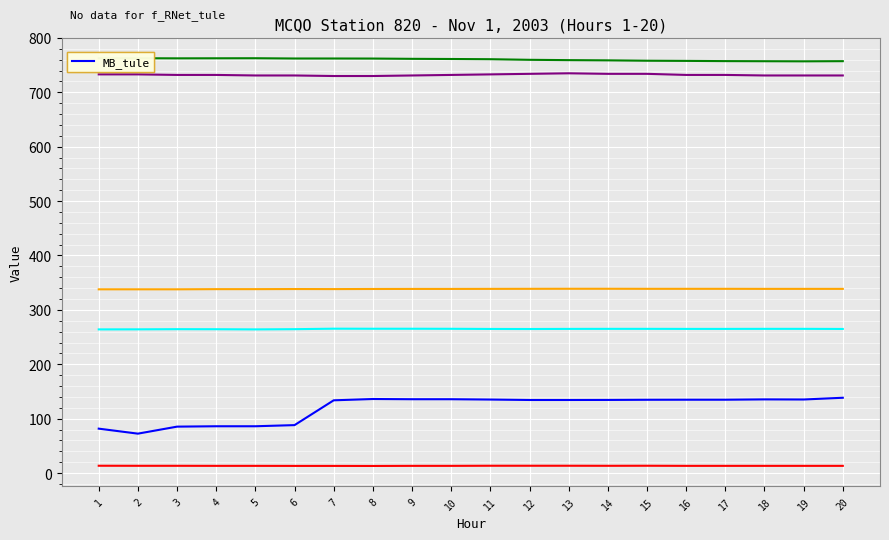

What is the maximum value shown in the chart?

762.7